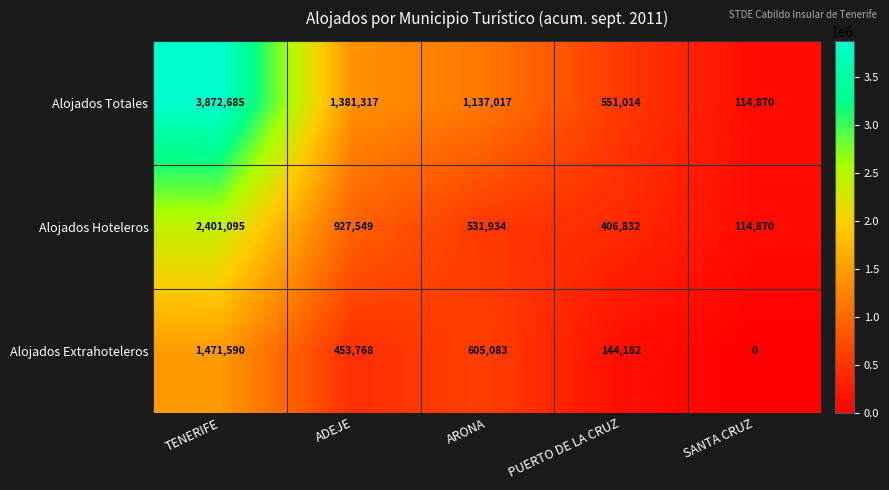

At which label does Alojados Totales first exceed 1137017?

TENERIFE